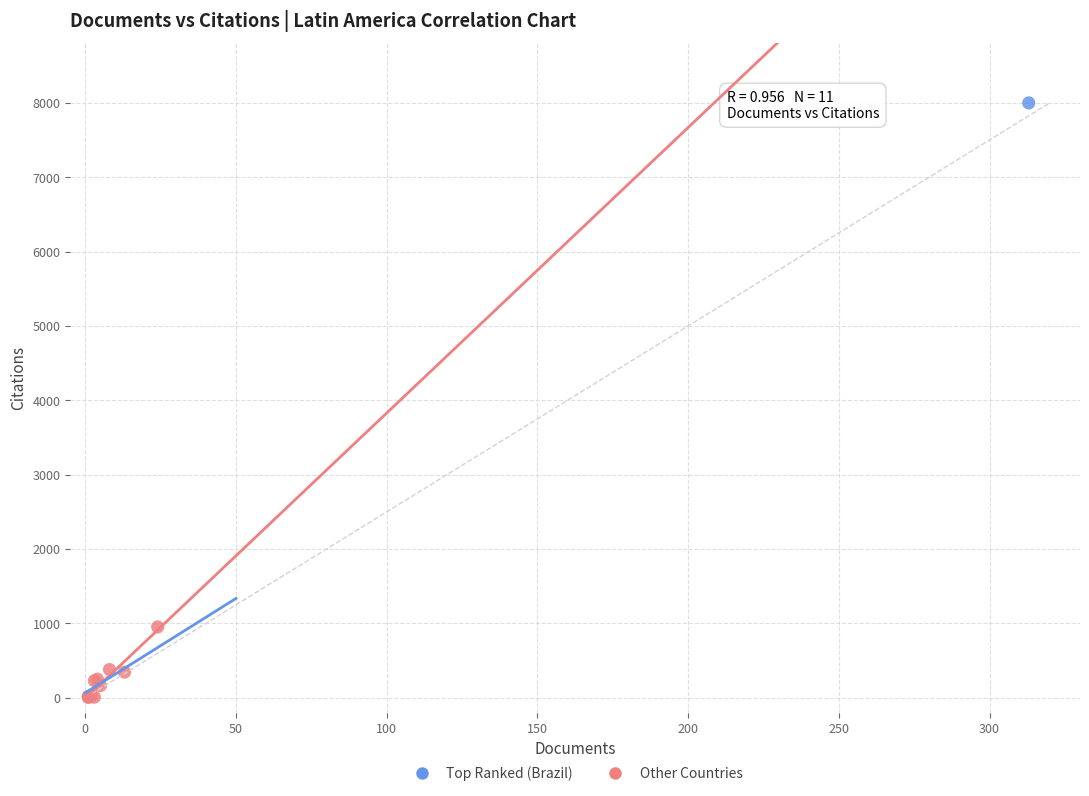

What are all the series names shown in the legend?

Top Ranked (Brazil), Other Countries